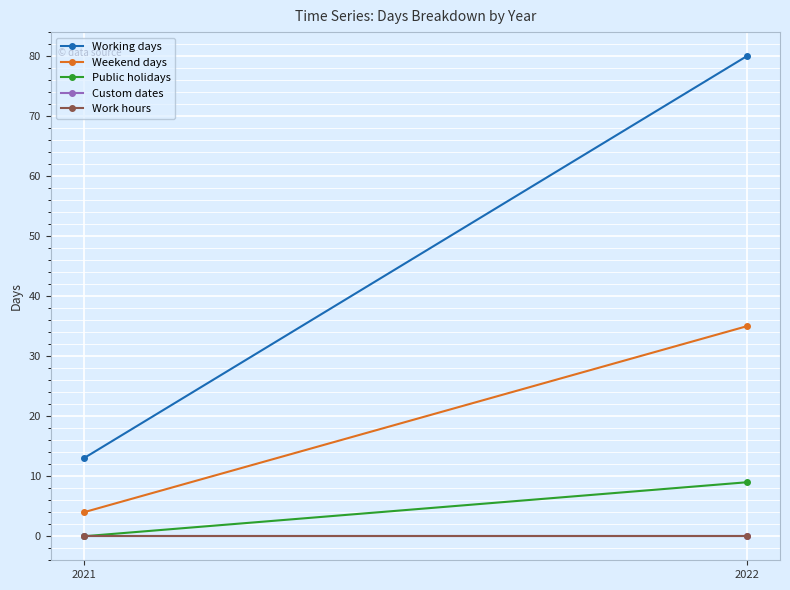

Is it true that Weekend days equals 7 at 2021?

False